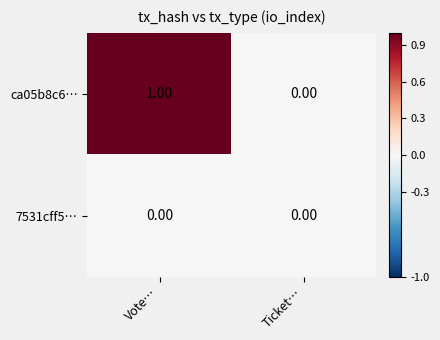

At Vote…, list the series in order from smallest to largest.

7531cff5…, ca05b8c6…